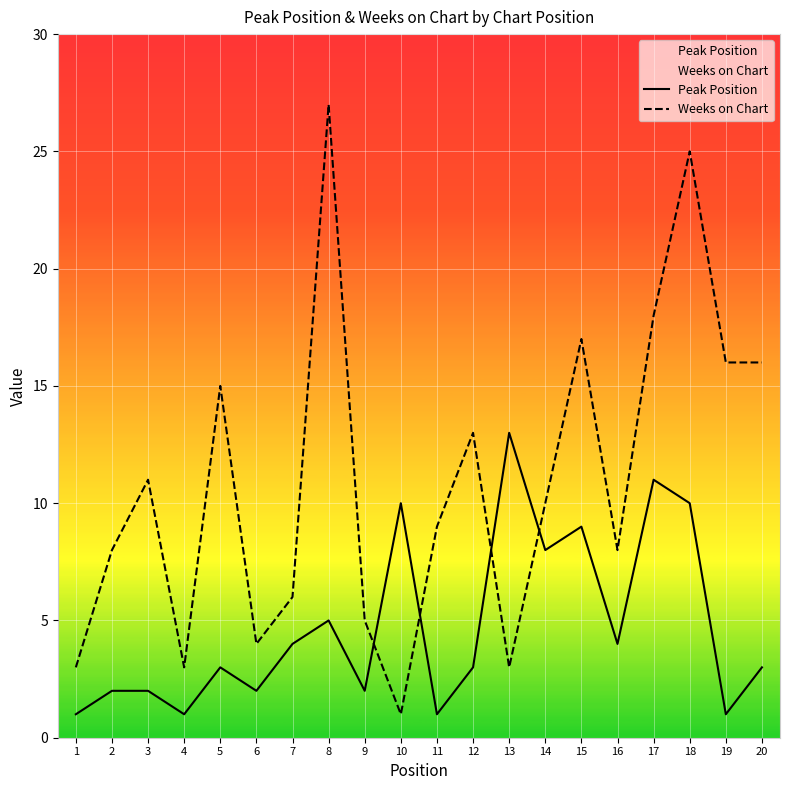

Reading right to left, list all the values displayed in this chart.

Peak Position: 20=3	19=1	18=10	17=11	16=4	15=9	14=8	13=13	12=3	11=1	10=10	9=2	8=5	7=4	6=2	5=3	4=1	3=2	2=2	1=1
Weeks on Chart: 20=16	19=16	18=25	17=18	16=8	15=17	14=10	13=3	12=13	11=9	10=1	9=5	8=27	7=6	6=4	5=15	4=3	3=11	2=8	1=3